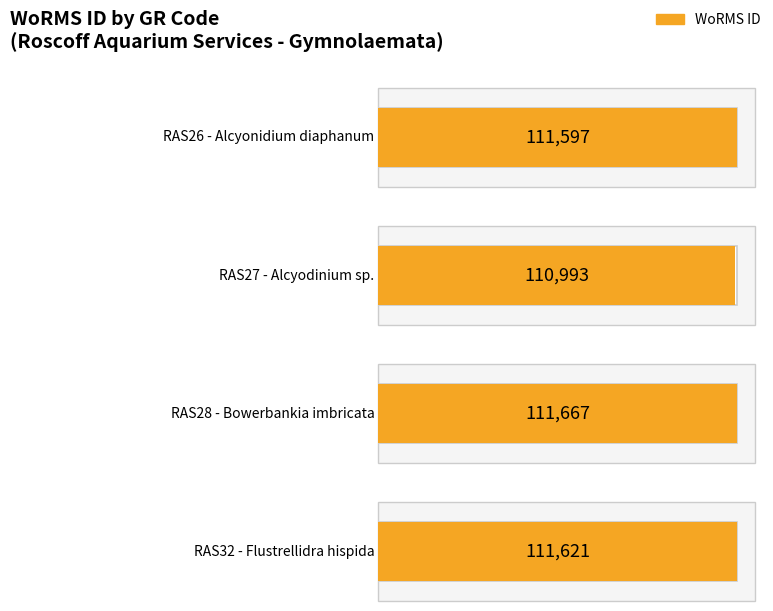

What is the value of the 3rd bar from the left?

111667